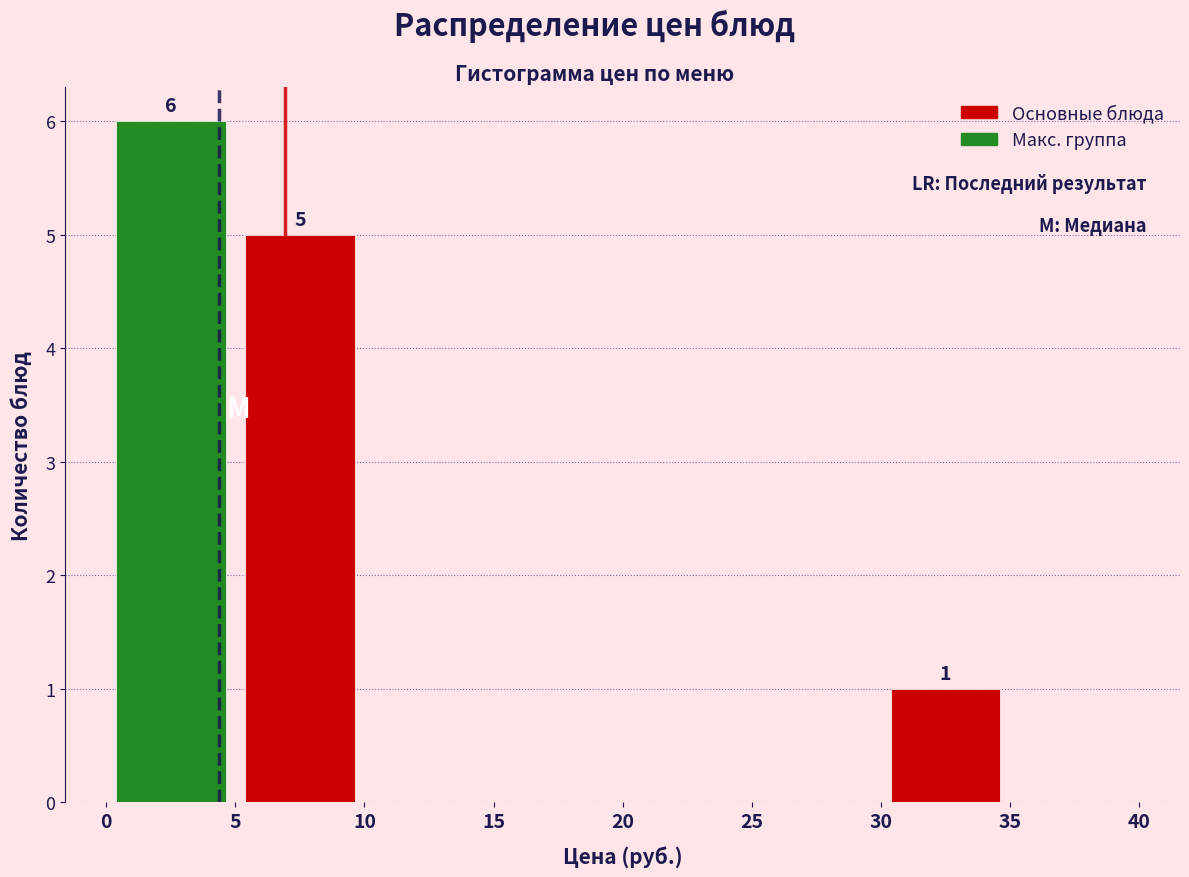

Which range on the x-axis has the tallest bar?

0 to 5